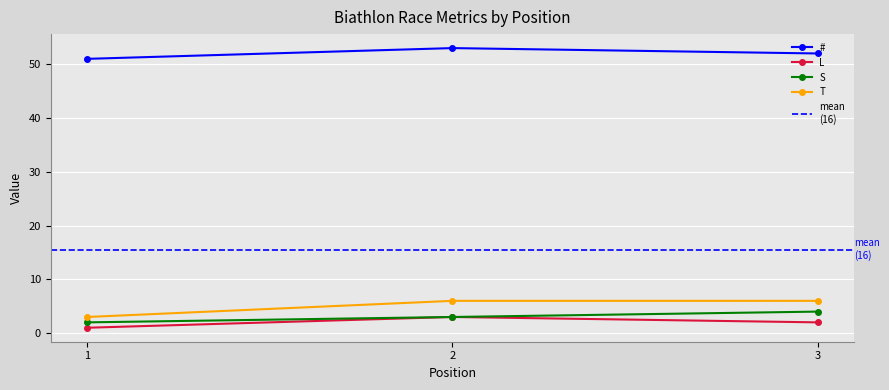

The value of # at 2 is 12. True or false?

False